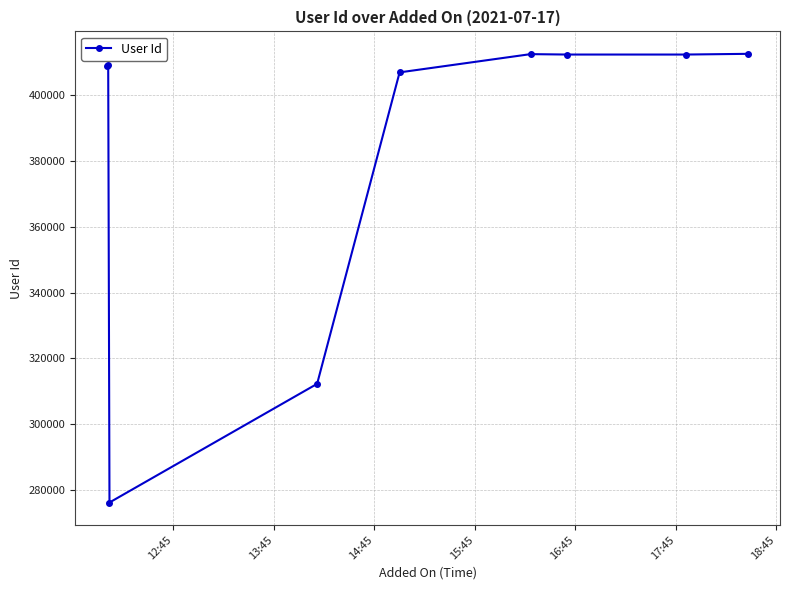

What is the minimum value shown in the chart?

276209